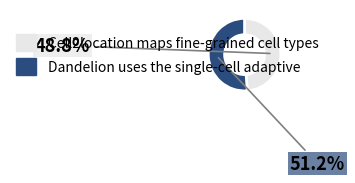

Count the number of slices in the pie.

2